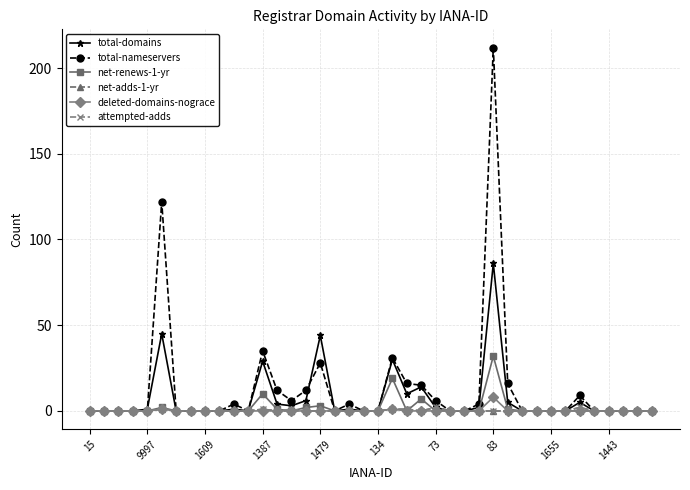

What are all the series names shown in the legend?

total-domains, total-nameservers, net-renews-1-yr, net-adds-1-yr, deleted-domains-nograce, attempted-adds